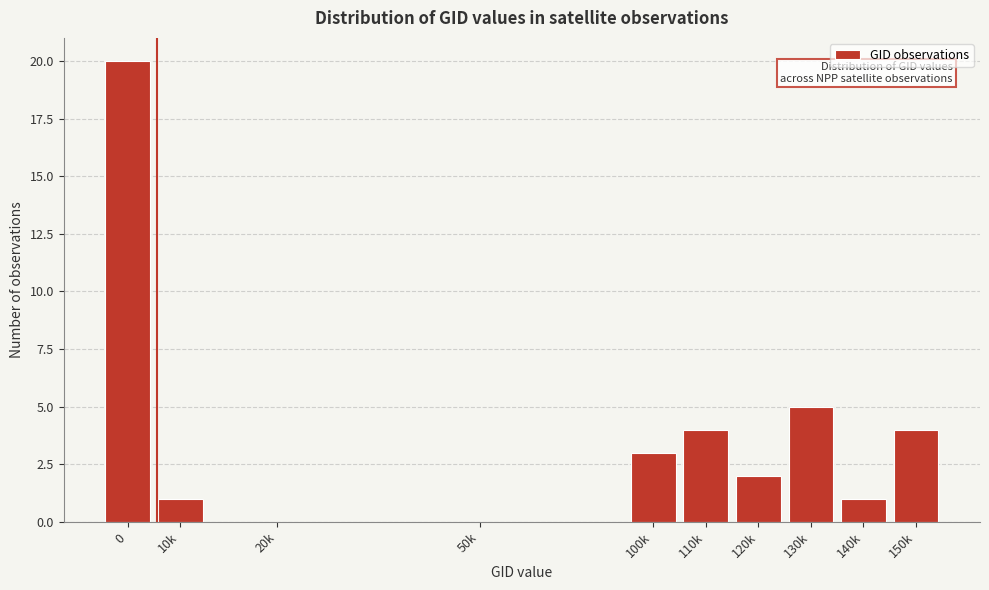

Reading left to right, transcribe all the data shown in this chart.

0=20	10k=1	20k=0	50k=0	100k=3	110k=4	120k=2	130k=5	140k=1	150k=4